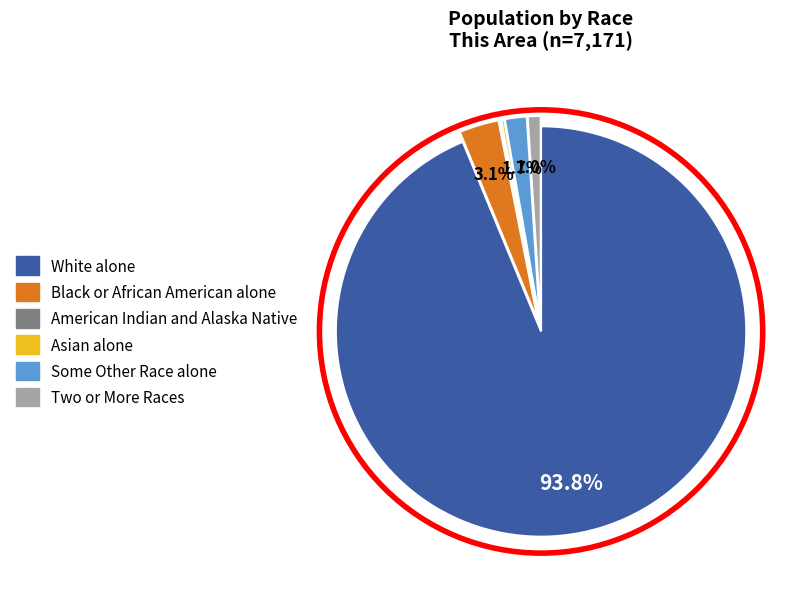

What is the largest slice in the pie chart?

White alone